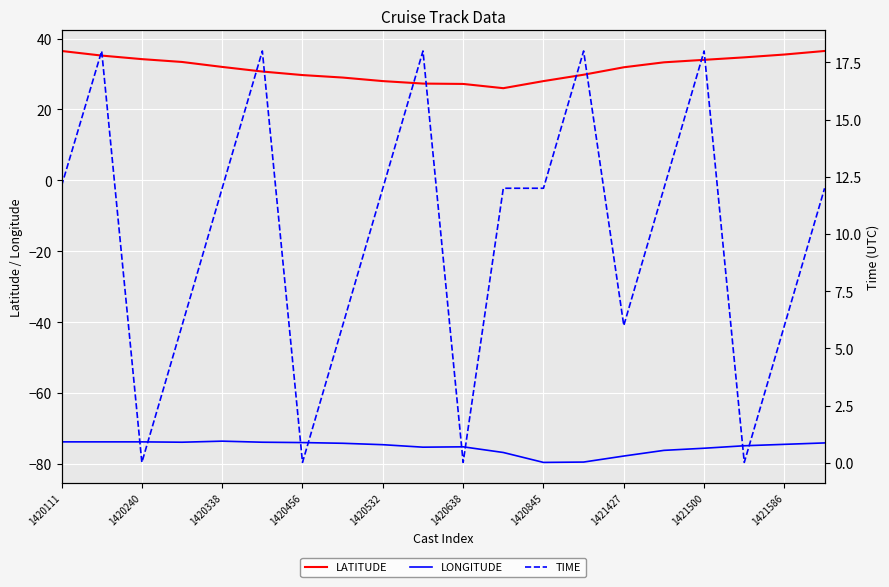

What is the maximum value for LATITUDE?

36.5